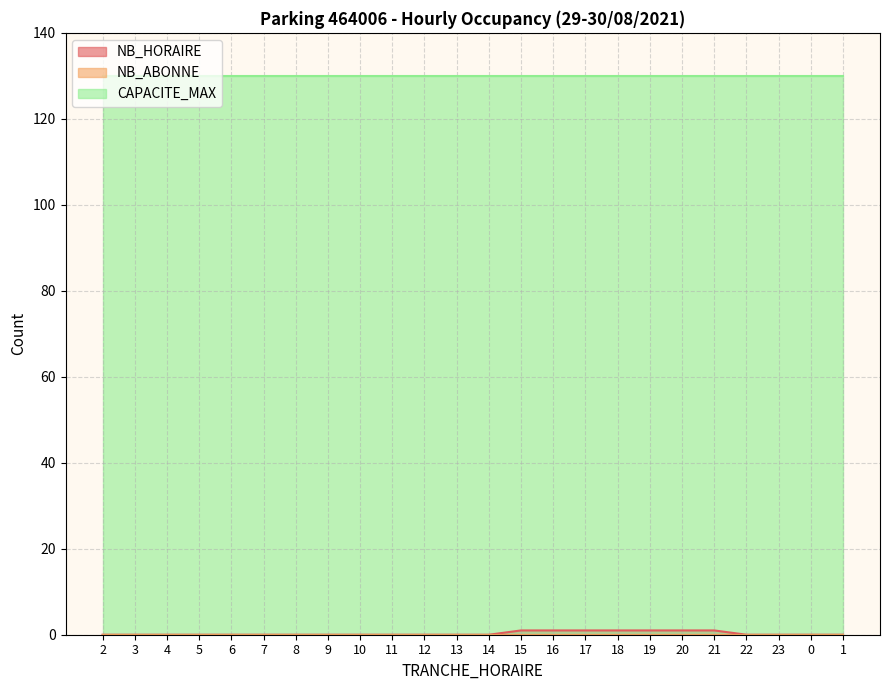

Is the value of NB_HORAIRE at 2 greater than the value of CAPACITE_MAX at 23?

No